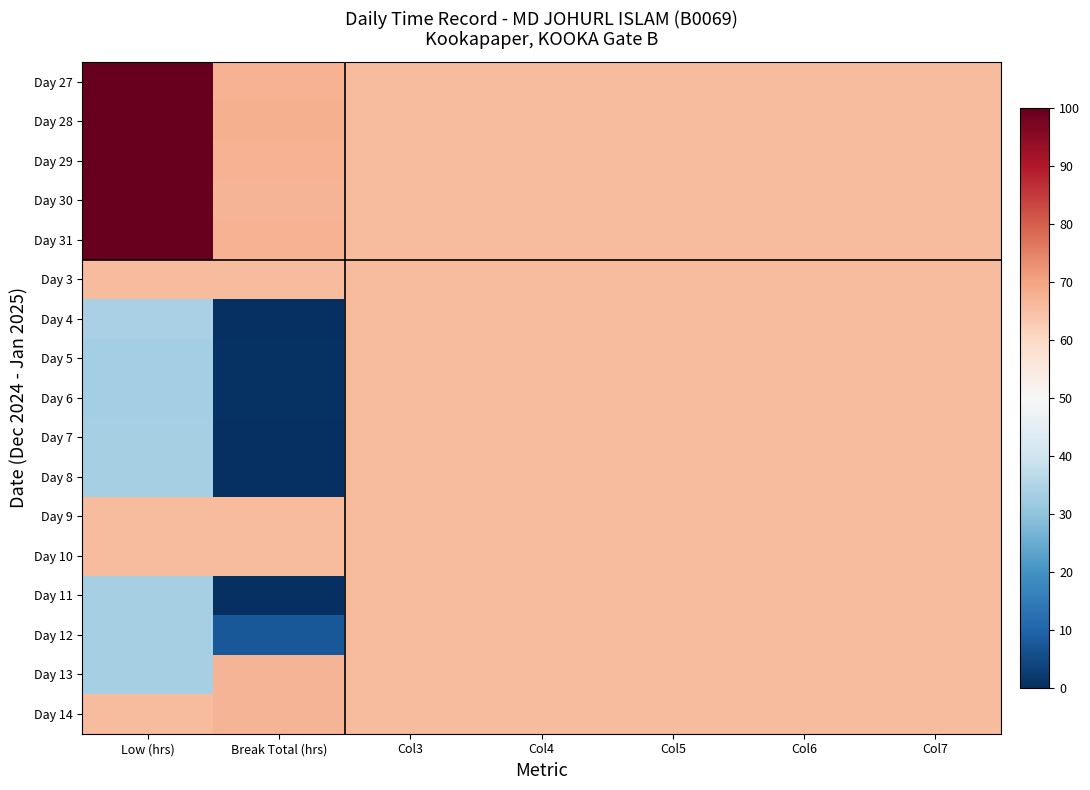

Reading right to left, list all the values displayed in this chart.

Day 27: Col7=65.7	Col6=65.7	Col5=65.7	Col4=65.7	Col3=65.7	Break Total (hrs)=67.5	Low (hrs)=99.9
Day 28: Col7=65.7	Col6=65.7	Col5=65.7	Col4=65.7	Col3=65.7	Break Total (hrs)=67.7	Low (hrs)=99.8
Day 29: Col7=65.7	Col6=65.7	Col5=65.7	Col4=65.7	Col3=65.7	Break Total (hrs)=67.3	Low (hrs)=99.9
Day 30: Col7=65.7	Col6=65.7	Col5=65.7	Col4=65.7	Col3=65.7	Break Total (hrs)=67.1	Low (hrs)=100.0
Day 31: Col7=65.7	Col6=65.7	Col5=65.7	Col4=65.7	Col3=65.7	Break Total (hrs)=67.3	Low (hrs)=99.6
Day 3: Col7=65.7	Col6=65.7	Col5=65.7	Col4=65.7	Col3=65.7	Break Total (hrs)=65.7	Low (hrs)=65.7
Day 4: Col7=65.7	Col6=65.7	Col5=65.7	Col4=65.7	Col3=65.7	Break Total (hrs)=0.3	Low (hrs)=33.7
Day 5: Col7=65.7	Col6=65.7	Col5=65.7	Col4=65.7	Col3=65.7	Break Total (hrs)=0.6	Low (hrs)=33.1
Day 6: Col7=65.7	Col6=65.7	Col5=65.7	Col4=65.7	Col3=65.7	Break Total (hrs)=0.7	Low (hrs)=33.0
Day 7: Col7=65.7	Col6=65.7	Col5=65.7	Col4=65.7	Col3=65.7	Break Total (hrs)=0.0	Low (hrs)=33.4
Day 8: Col7=65.7	Col6=65.7	Col5=65.7	Col4=65.7	Col3=65.7	Break Total (hrs)=0.1	Low (hrs)=33.3
Day 9: Col7=65.7	Col6=65.7	Col5=65.7	Col4=65.7	Col3=65.7	Break Total (hrs)=65.7	Low (hrs)=65.7
Day 10: Col7=65.7	Col6=65.7	Col5=65.7	Col4=65.7	Col3=65.7	Break Total (hrs)=65.7	Low (hrs)=65.7
Day 11: Col7=65.7	Col6=65.7	Col5=65.7	Col4=65.7	Col3=65.7	Break Total (hrs)=0.3	Low (hrs)=33.3
Day 12: Col7=65.7	Col6=65.7	Col5=65.7	Col4=65.7	Col3=65.7	Break Total (hrs)=7.8	Low (hrs)=33.5
Day 13: Col7=65.7	Col6=65.7	Col5=65.7	Col4=65.7	Col3=65.7	Break Total (hrs)=67.0	Low (hrs)=33.5
Day 14: Col7=65.7	Col6=65.7	Col5=65.7	Col4=65.7	Col3=65.7	Break Total (hrs)=67.0	Low (hrs)=65.7